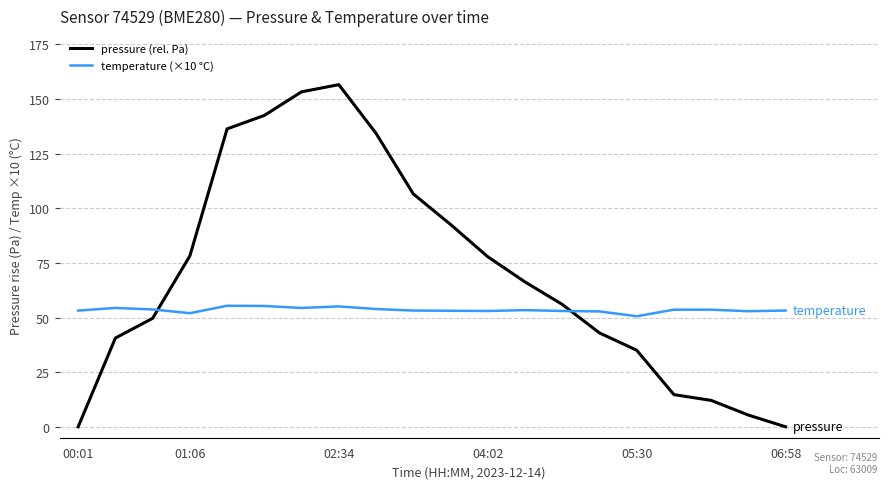

Which series has the largest range (max minus min)?

pressure (rel. Pa)